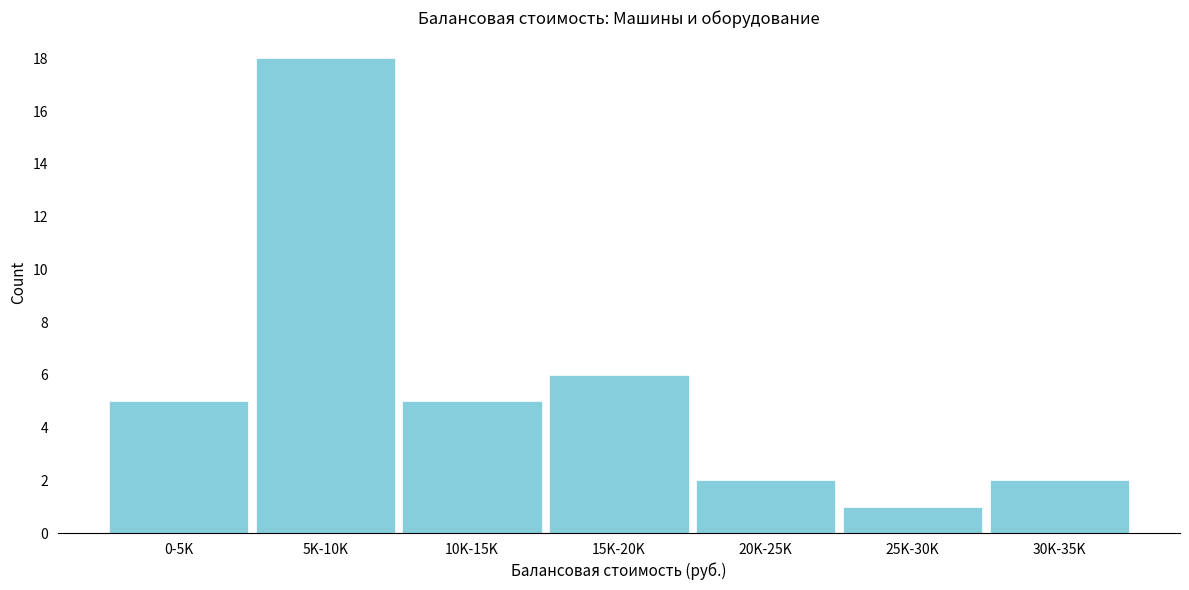

Reading left to right, extract all data points from this chart.

5	18	5	6	2	1	2